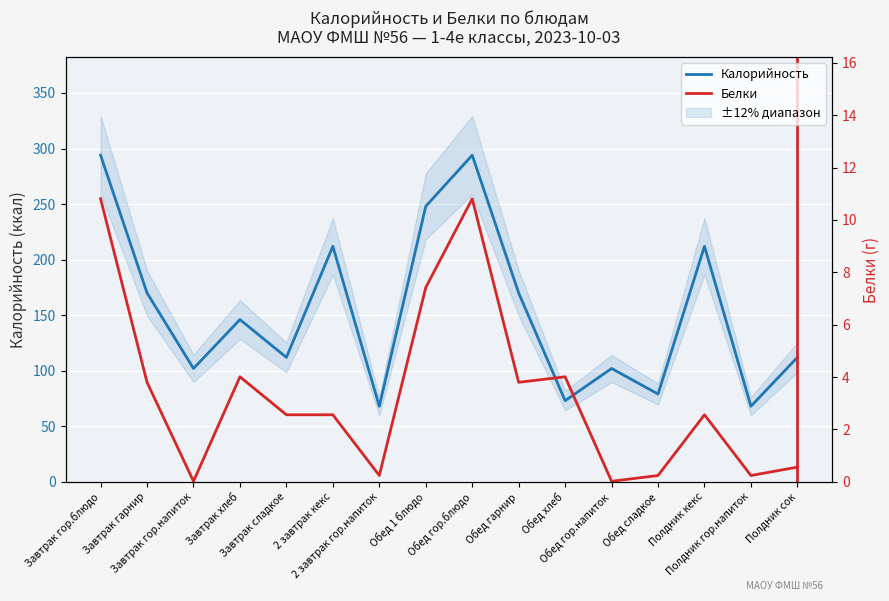

Where is the first local minimum for Белки?

Завтрак гор.напиток